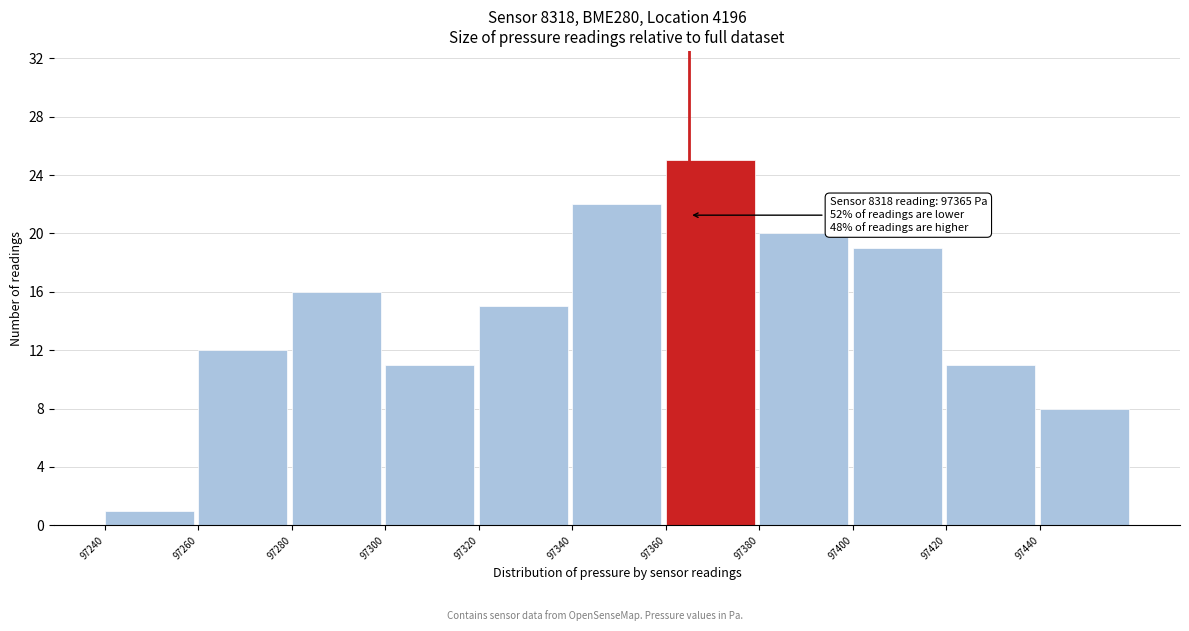

Over which range of the x-axis is the bar tallest?

97360 to 97380